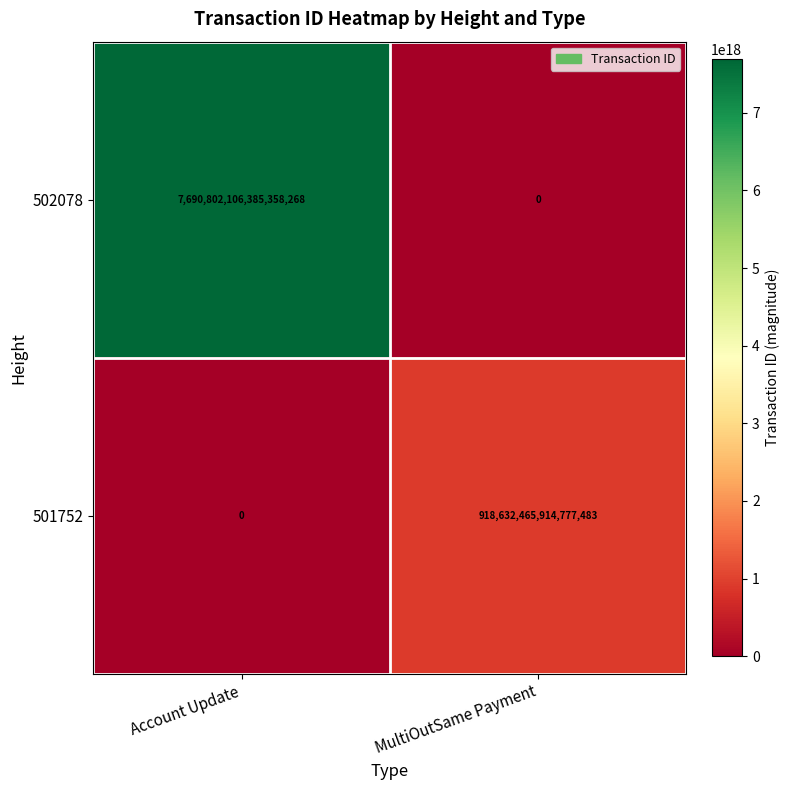

Count the number of data series in this chart.

2